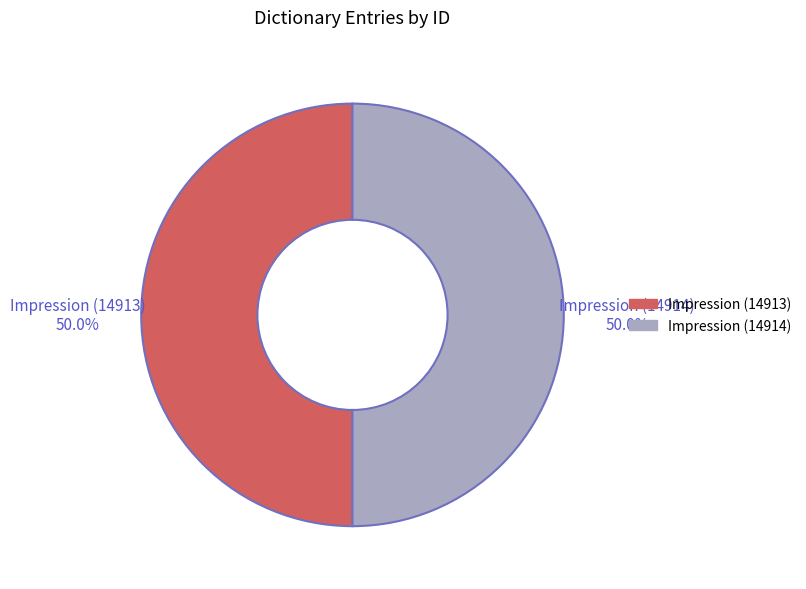

Count the number of slices in the pie.

2